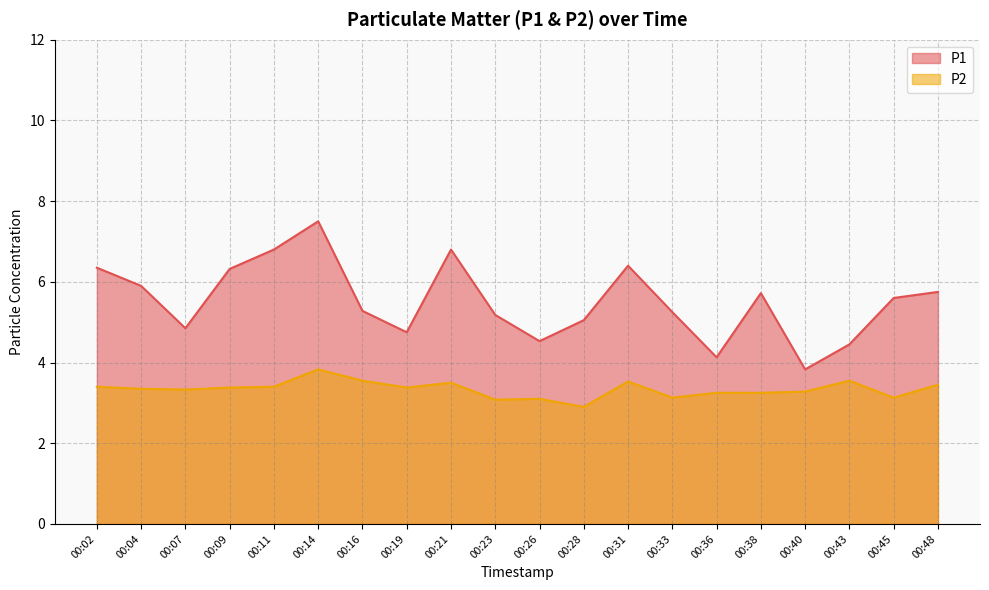

Where is the first local minimum for P1?

00:07